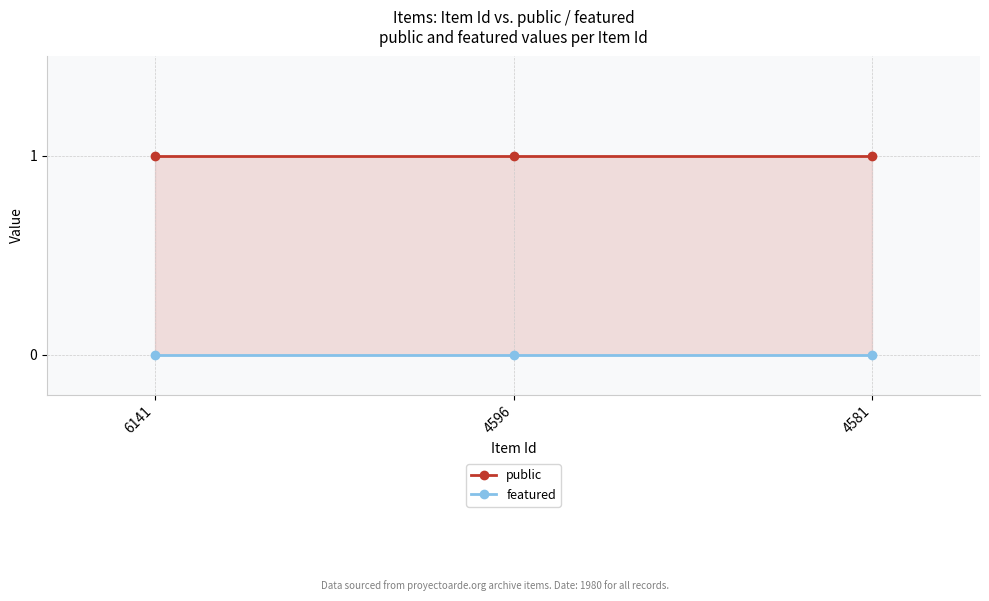

Count the number of categories in the chart.

3